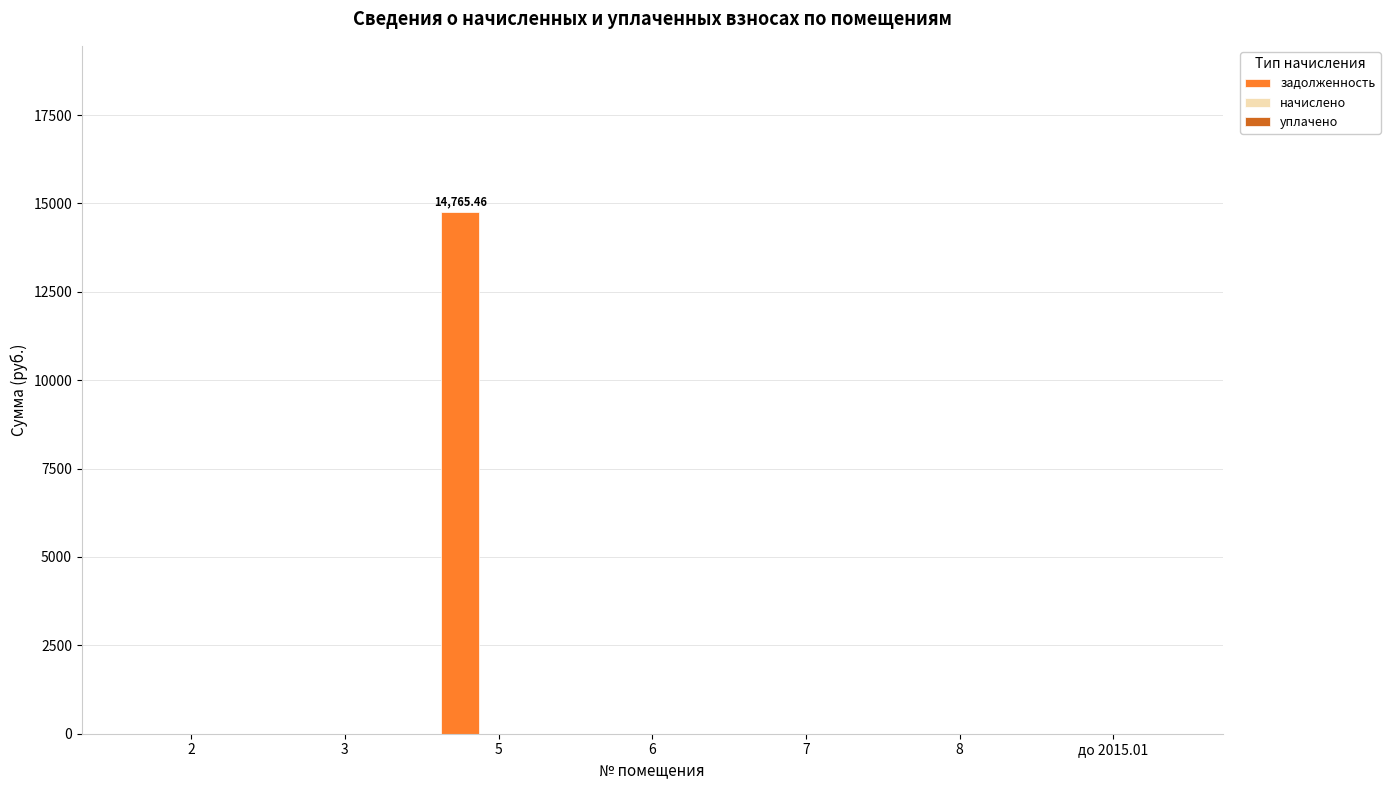

What is the sum of all values?

14765.5